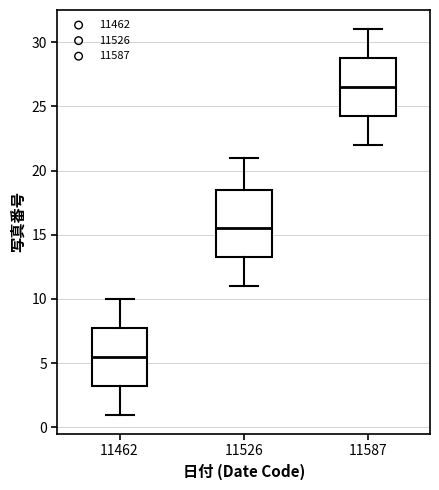

Reading left to right, transcribe this box plot: for each box, give where its median line is, the range the box spans, and where its two whiskers end, as read against the y-axis. The values are not printed on the chart, so give them approximately, as read against the axis.

11462: median 5.5, box 3.5 to 8.0, whiskers 1.0 to 10.0
11526: median 15.5, box 13.5 to 18.5, whiskers 11.0 to 21.0
11587: median 26.5, box 24.5 to 29.0, whiskers 22.0 to 31.0